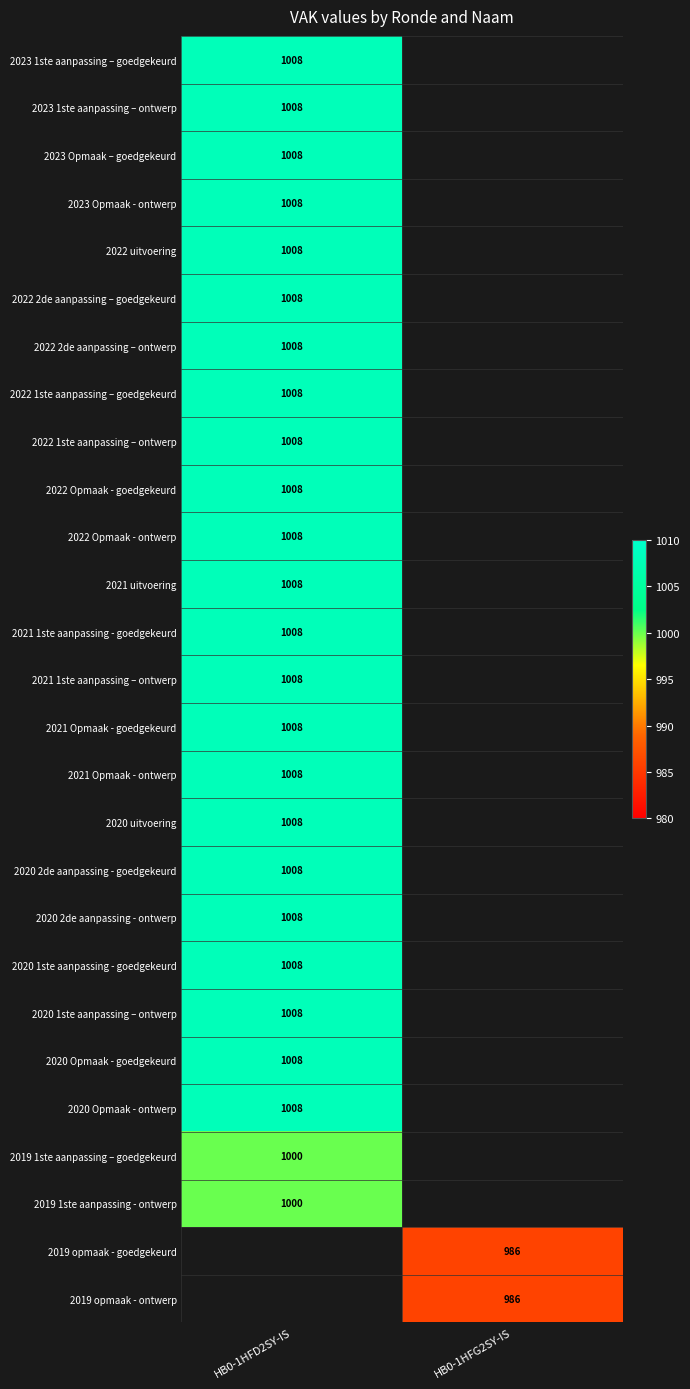

Is it true that 2023 1ste aanpassing – goedgekeurd equals 1647 at HB0-1HFD2SY-IS?

False